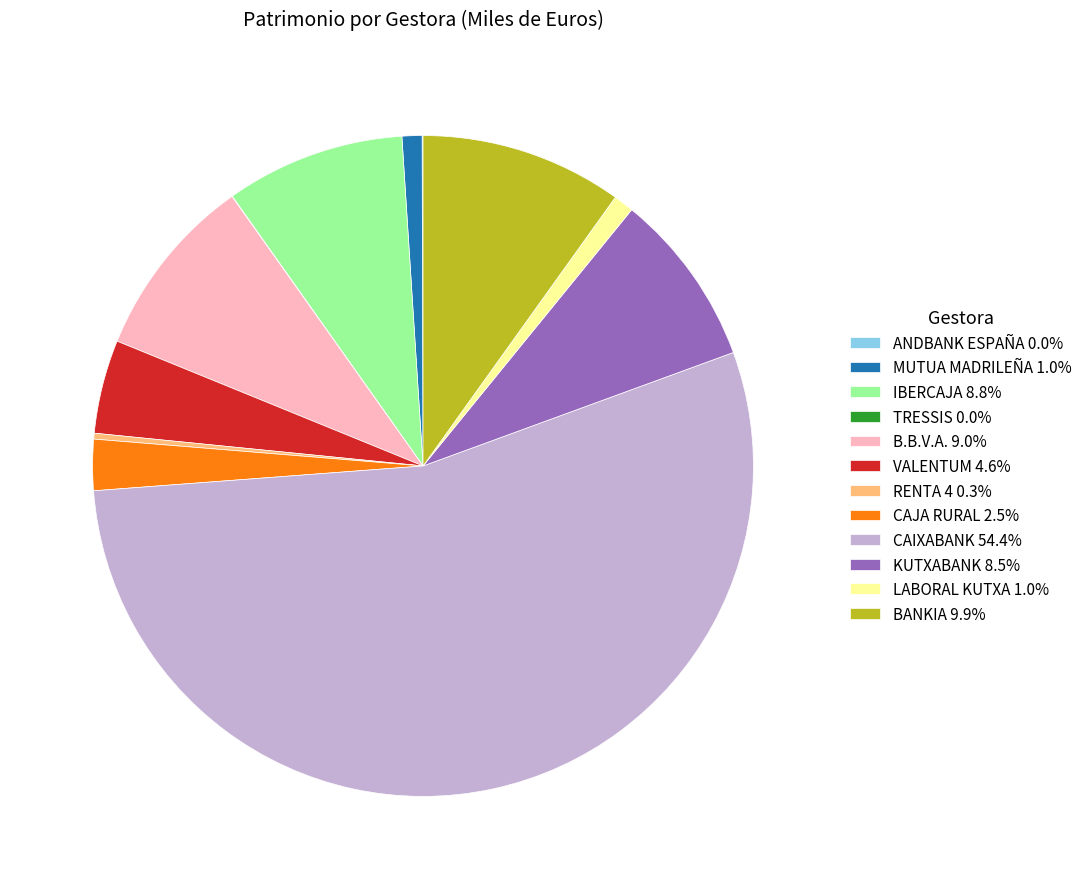

Is it true that BANKIA is 10% of the pie?

True